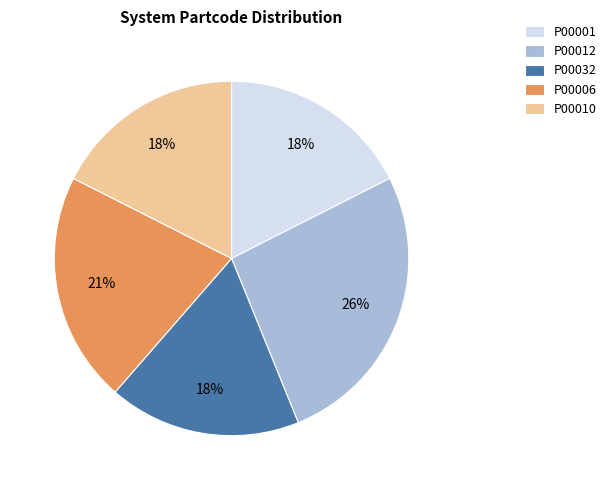

Is there a majority slice in this chart?

No